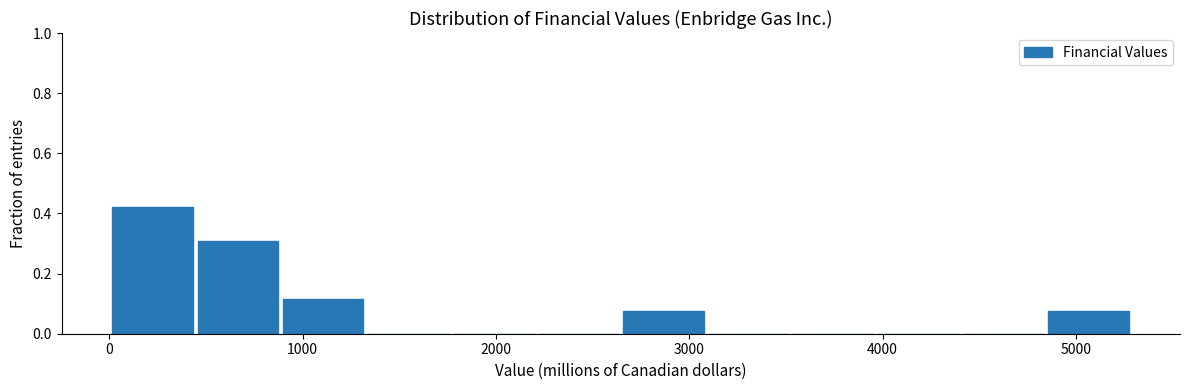

Reading left to right, transcribe this chart: for each bar, give the range it covers on the x-axis and its height. Neither the bar edges nor the heights are printed on the chart, so give them approximately, as read against the axes.

0 to 500: 0.42
500 to 900: 0.30
900 to 1300: 0.12
1300 to 1800: 0
1800 to 2200: 0
2200 to 2700: 0
2700 to 3100: 0.08
3100 to 3500: 0
3500 to 4000: 0
4000 to 4400: 0
4400 to 4900: 0
4900 to 5300: 0.08